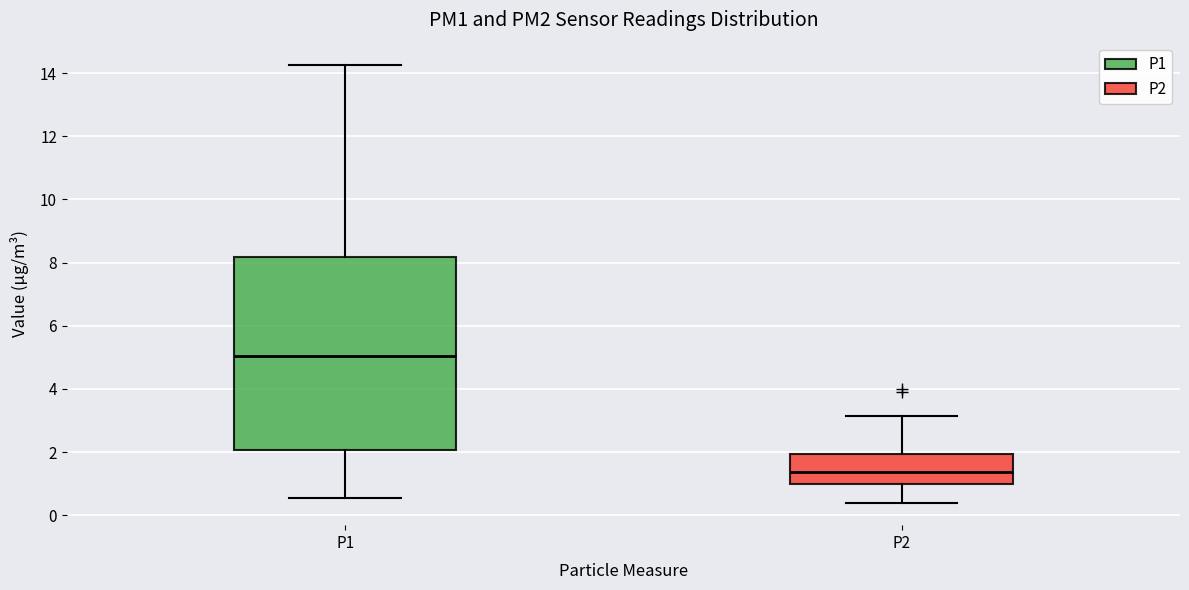

Which box has the highest median line?

P1